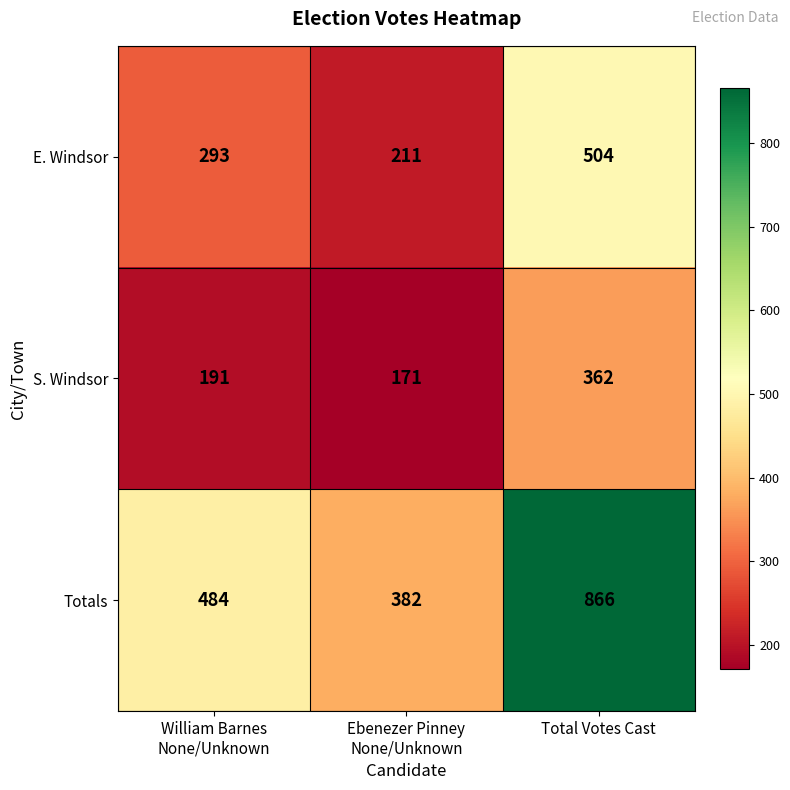

Which label corresponds to the smallest value in the chart?

Ebenezer Pinney
None/Unknown